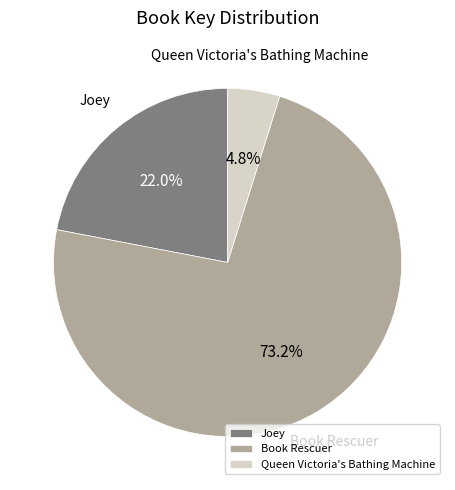

Rank the categories by value from lowest to highest.

Queen Victoria's Bathing Machine, Joey, Book Rescuer